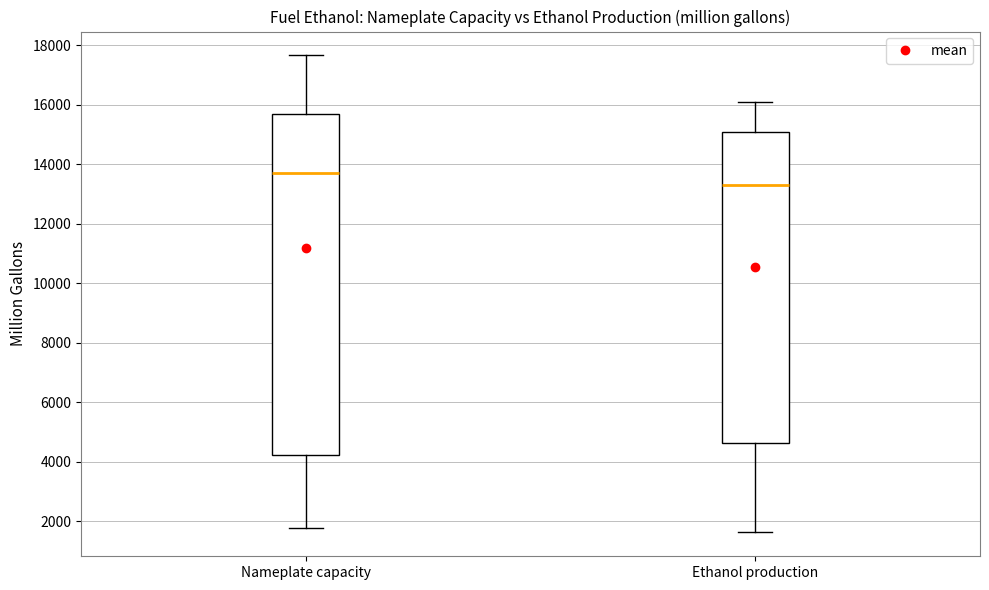

Which box is the tallest, from its lower edge to its upper edge?

Nameplate capacity